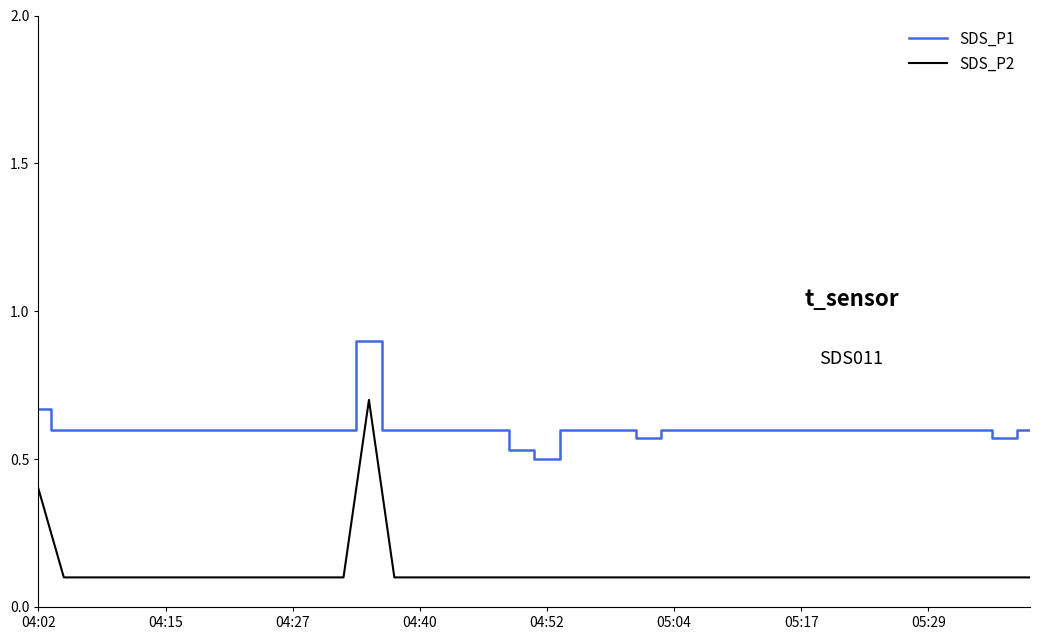

The value of SDS_P2 at 32 is 0.1. True or false?

True